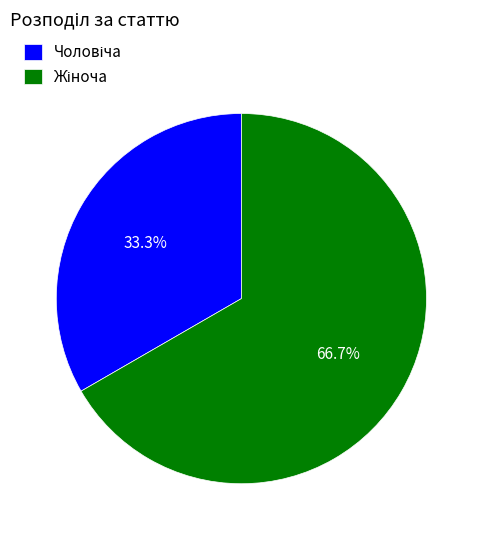

Is there a majority slice in this chart?

Yes